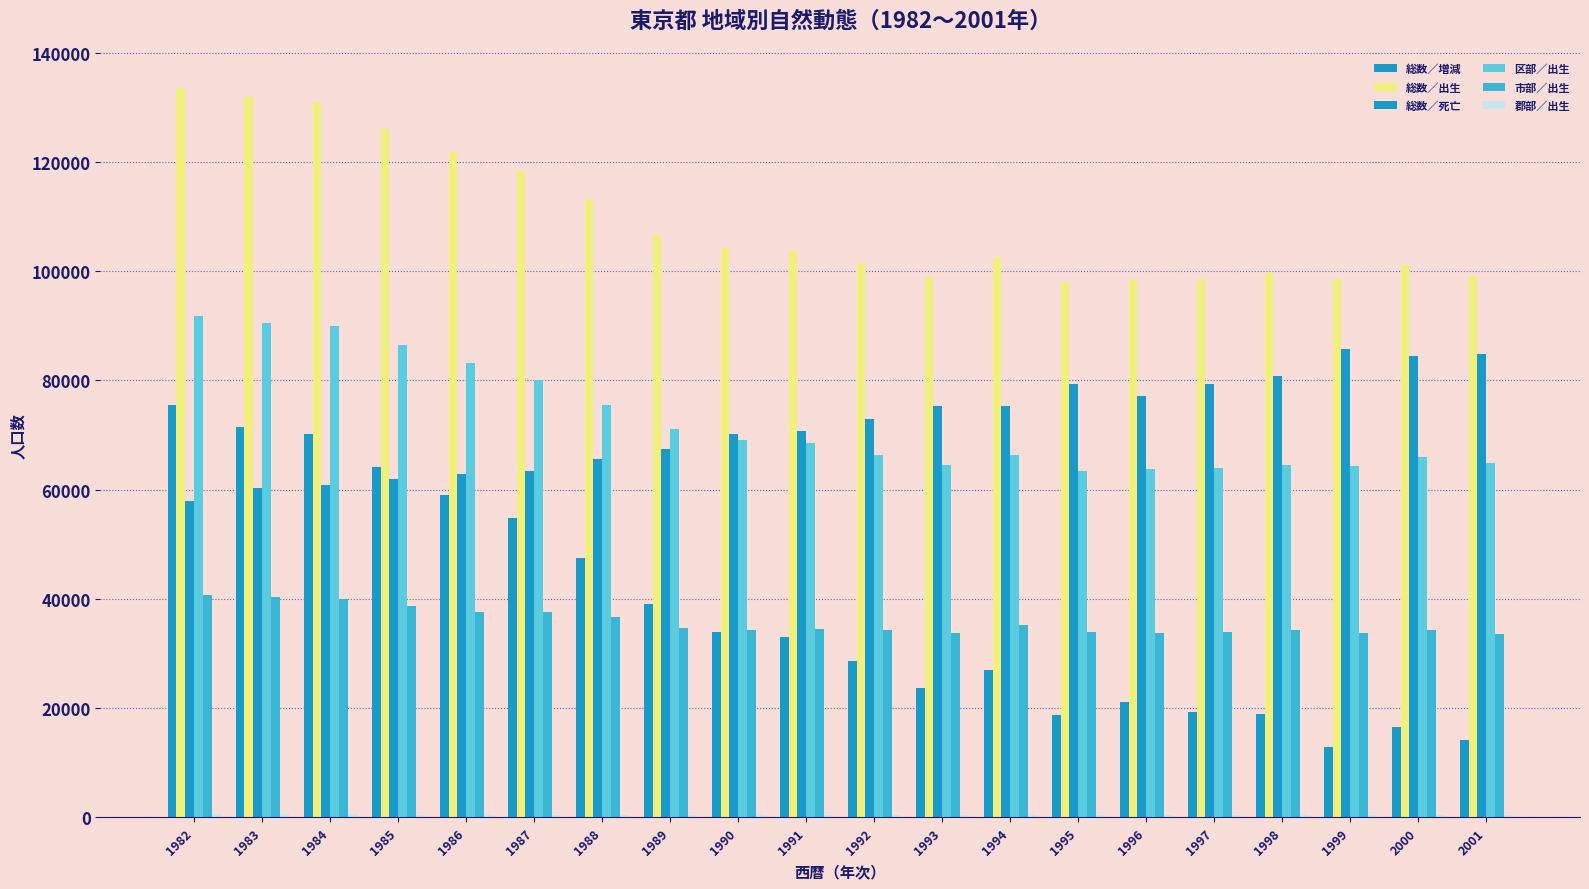

Is it true that 総数／増減 equals 47500 at 1988?

True